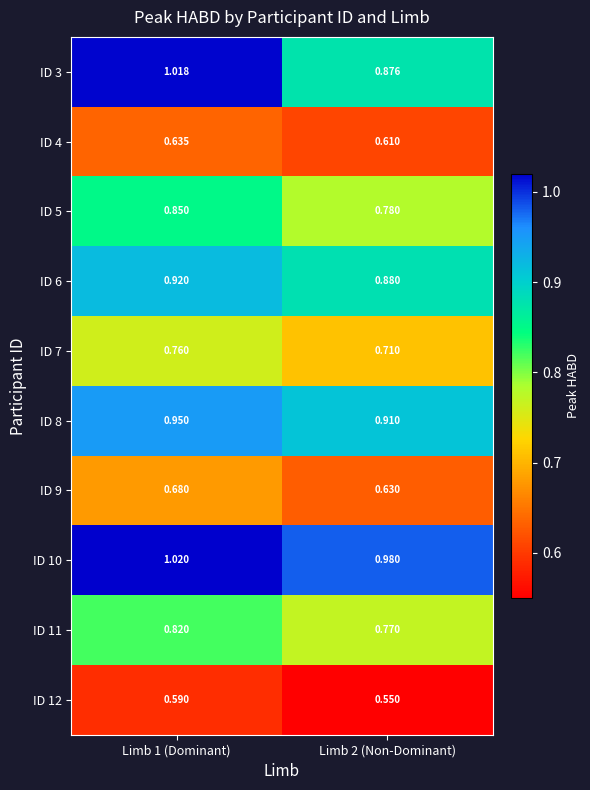

At Limb 1 (Dominant), list the series in order from largest to smallest.

ID 10, ID 3, ID 8, ID 6, ID 5, ID 11, ID 7, ID 9, ID 4, ID 12